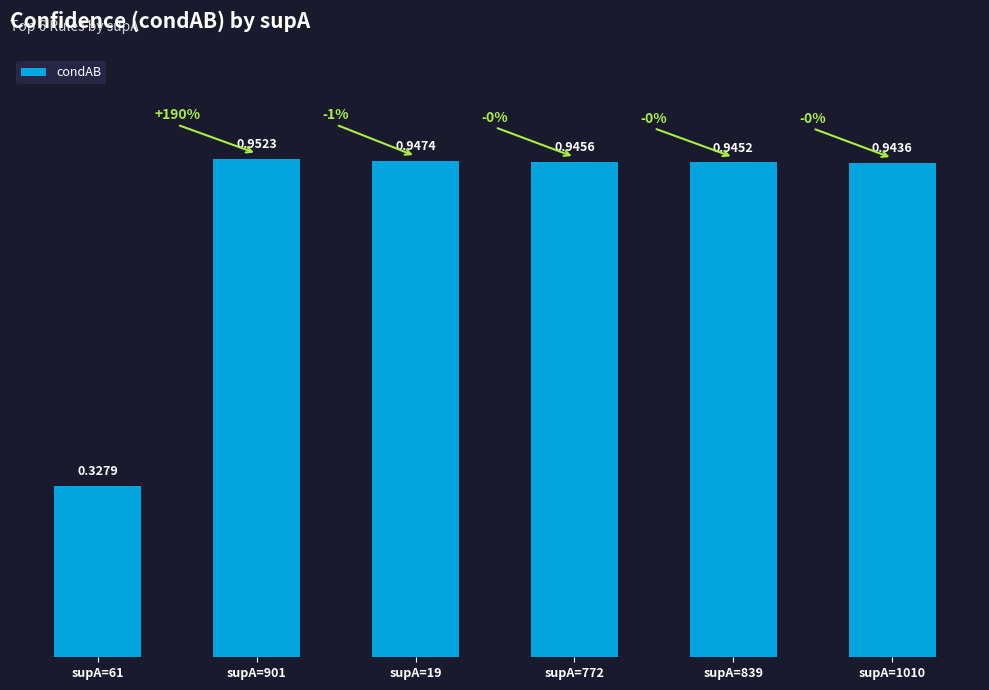

What is the label of the 3rd bar from the left?

supA=19